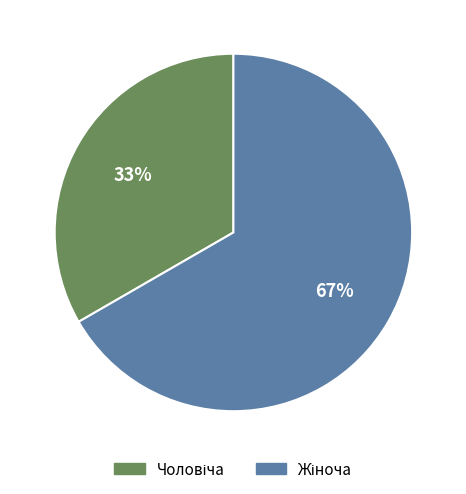

To the nearest percent, what is the average slice percentage?

50%